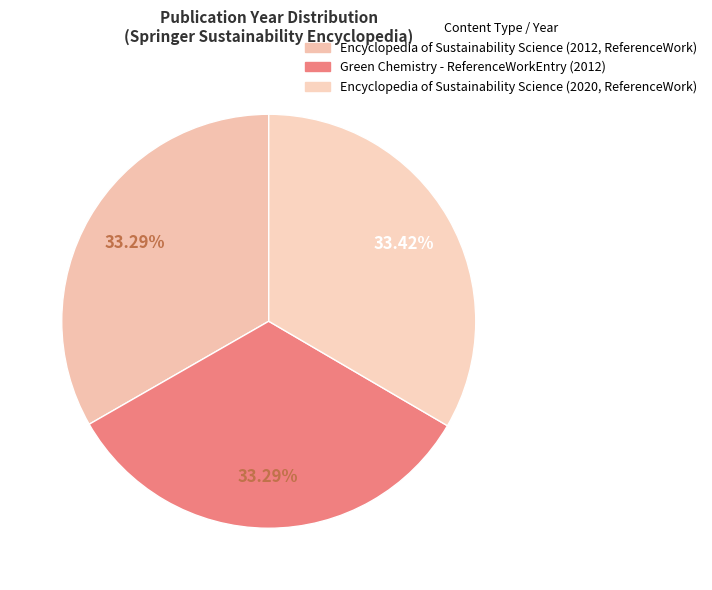

Is there a majority slice in this chart?

No